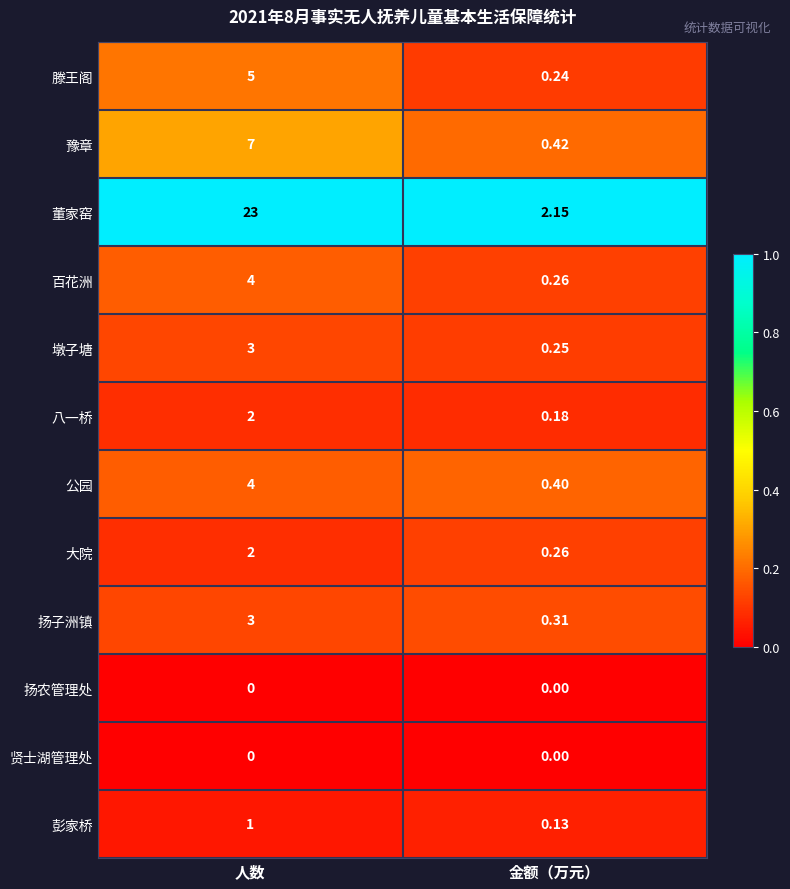

Which series has the largest total across all categories?

董家窑